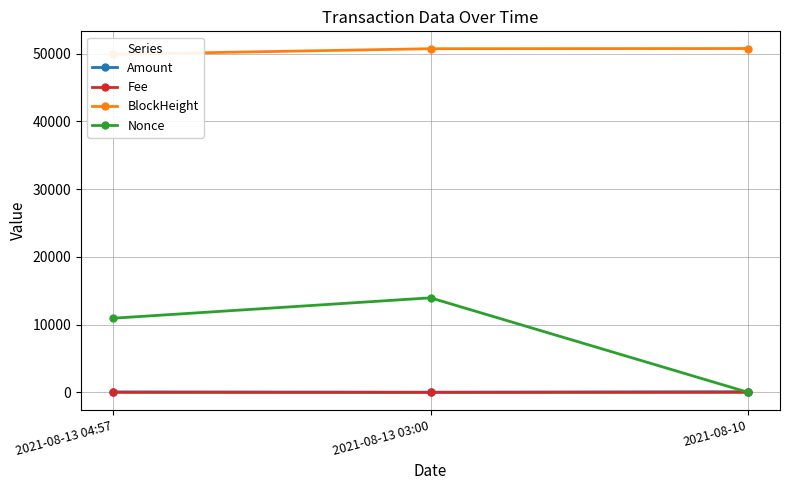

Reading left to right, what are all the values shown in this chart?

Amount: 2021-08-13 04:57=75.6	2021-08-13 03:00=31.2	2021-08-10=105.7
Fee: 2021-08-13 04:57=0.0	2021-08-13 03:00=0.0	2021-08-10=0.1
BlockHeight: 2021-08-13 04:57=49888.0	2021-08-13 03:00=50720.0	2021-08-10=50746.0
Nonce: 2021-08-13 04:57=10940.0	2021-08-13 03:00=13953.0	2021-08-10=0.0